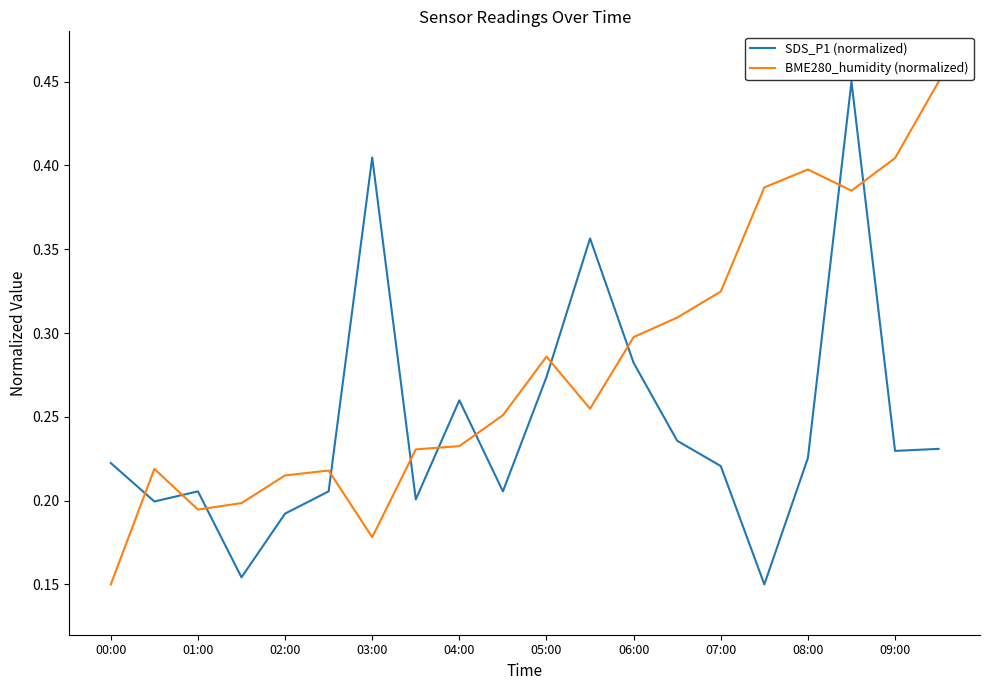

What is the sum of all SDS_P1 (normalized) values?

4.9